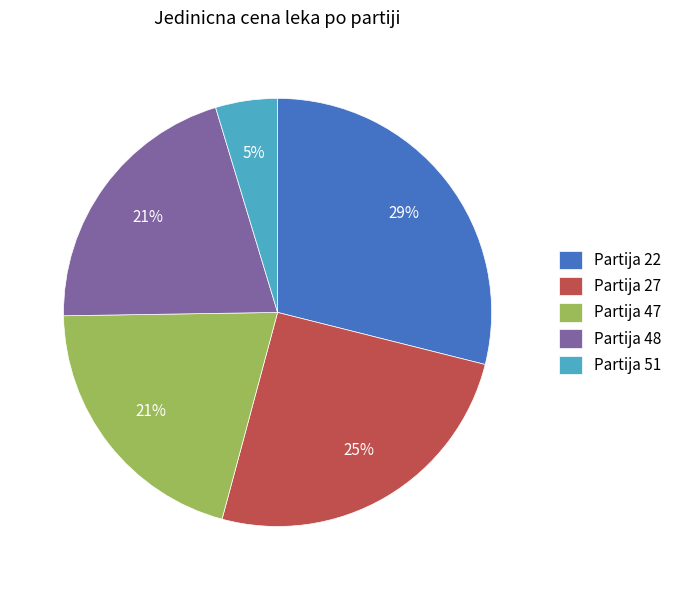

Which category has the biggest portion of the pie?

Partija 22